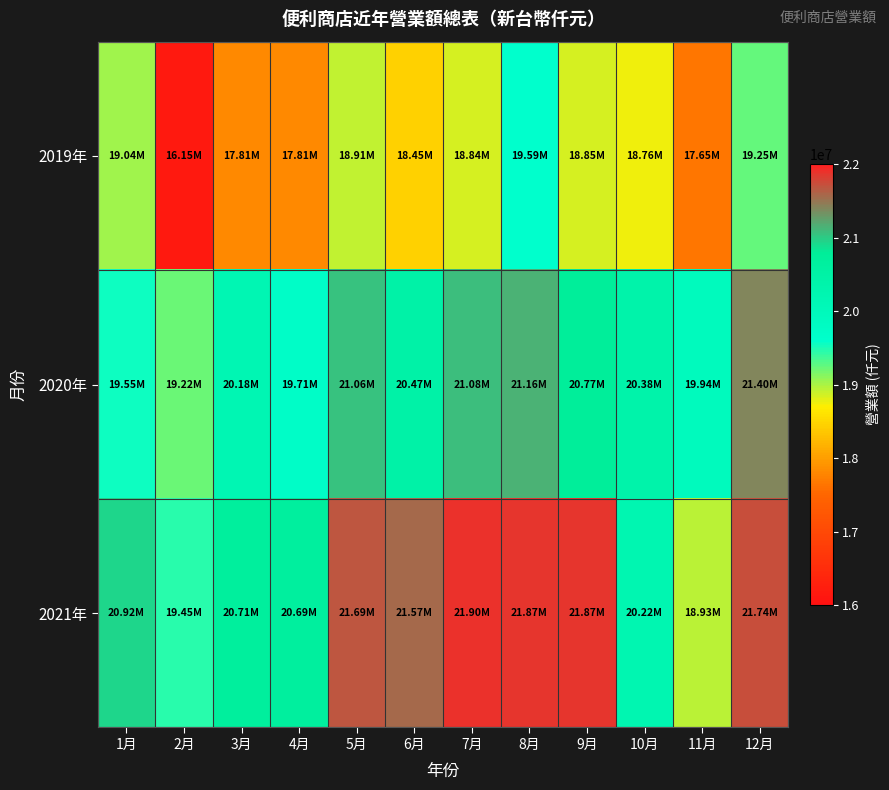

Which series has the largest range (max minus min)?

2019年